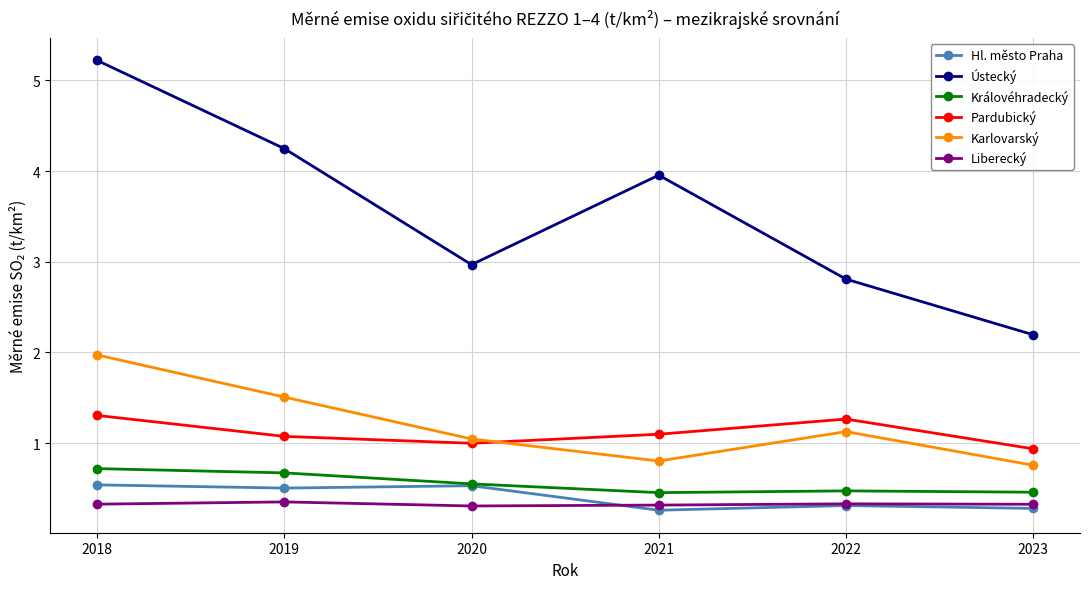

At which label does Pardubický reach its minimum?

2023